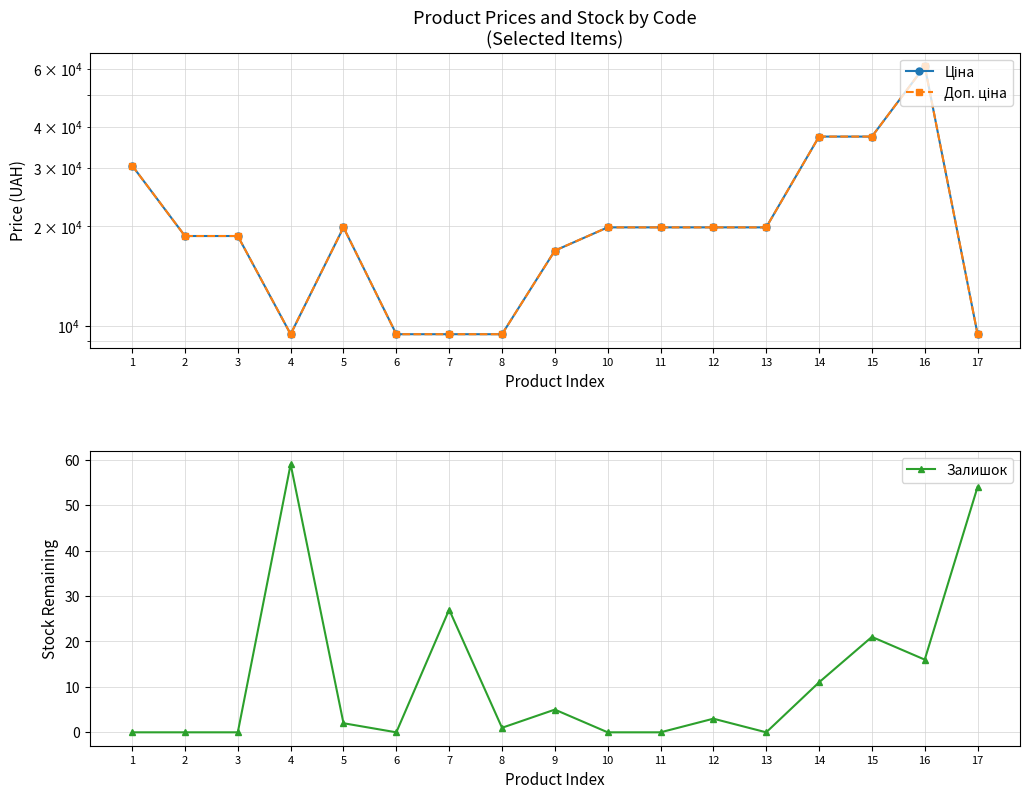

Which series changed the most between 1 and 17?

Ціна